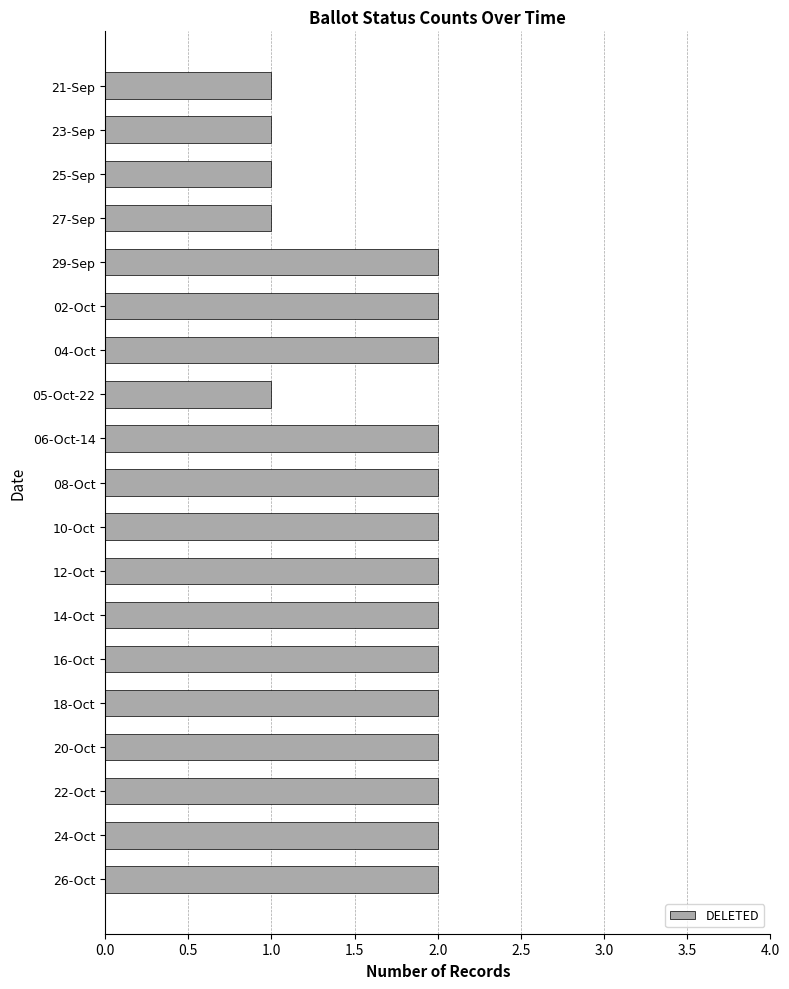

What is the value of the 12th bar from the top?

2